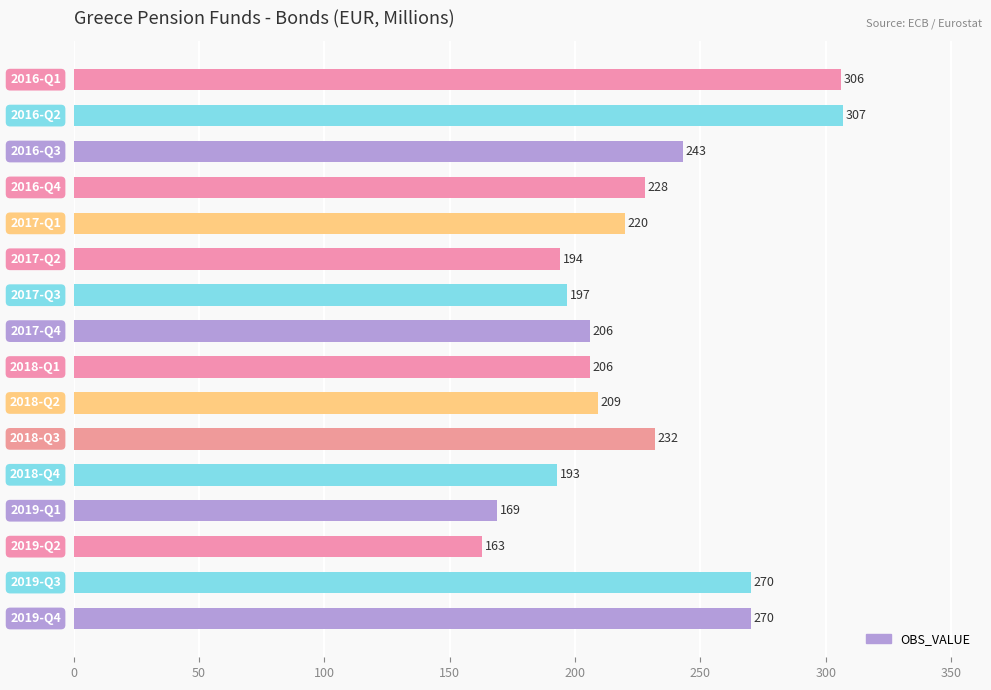

What is the value of the 2nd bar from the top?

307